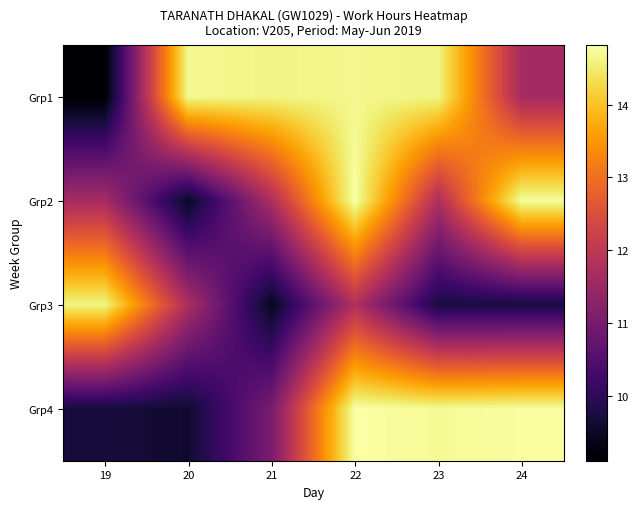

Reading left to right, what are all the values shown in this chart?

Grp1: 19=9.1	20=14.7	21=14.6	22=14.7	23=14.6	24=11.6
Grp2: 19=11.7	20=9.5	21=11.7	22=14.8	23=11.8	24=14.8
Grp3: 19=14.6	20=11.7	21=9.4	22=11.8	23=9.8	24=9.7
Grp4: 19=9.7	20=9.6	21=11.0	22=14.8	23=14.7	24=14.8